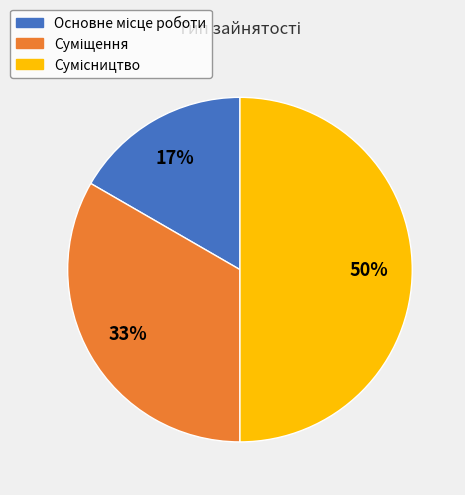

Count the number of slices in the pie.

3